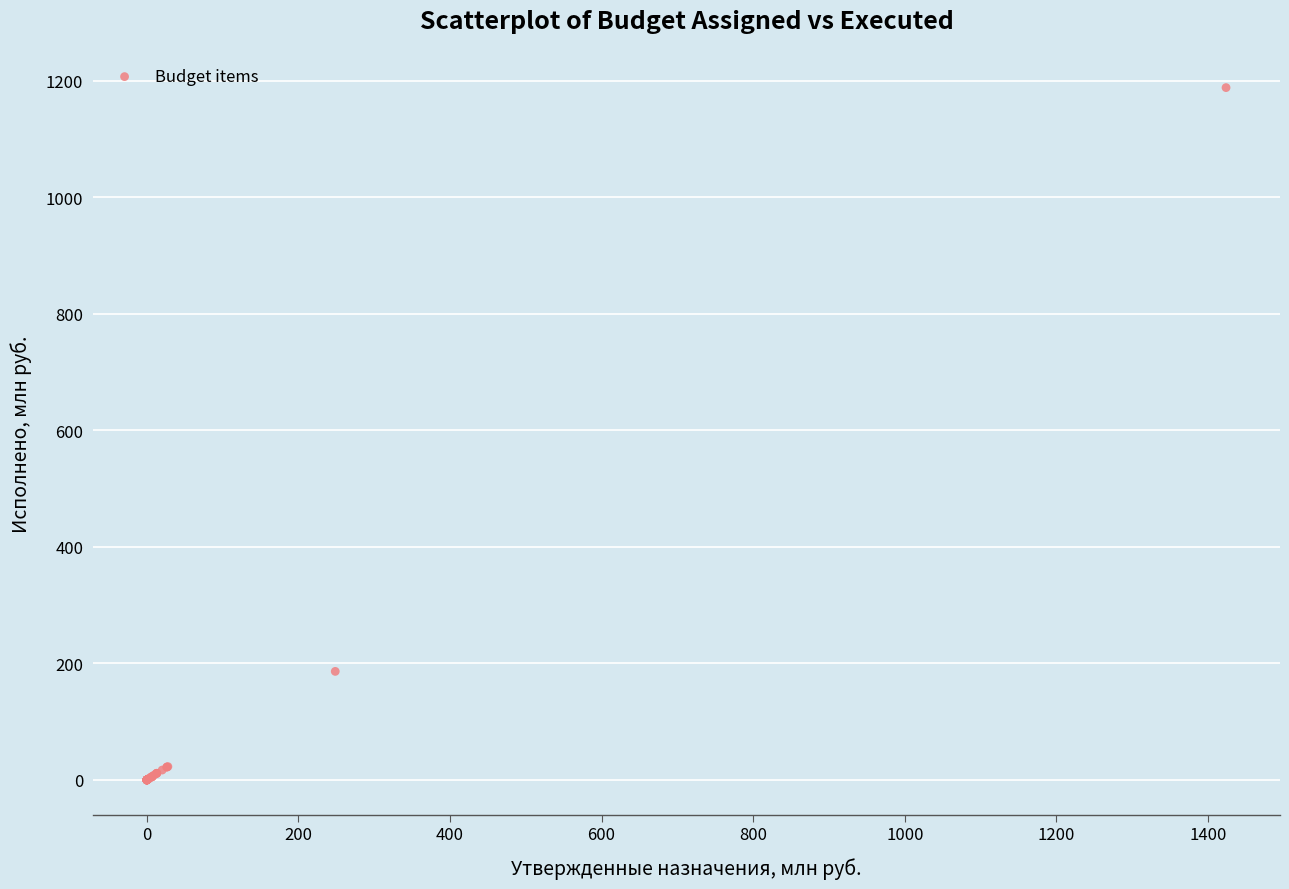

What Y value in the scatter plot is closest to 594?

186.3